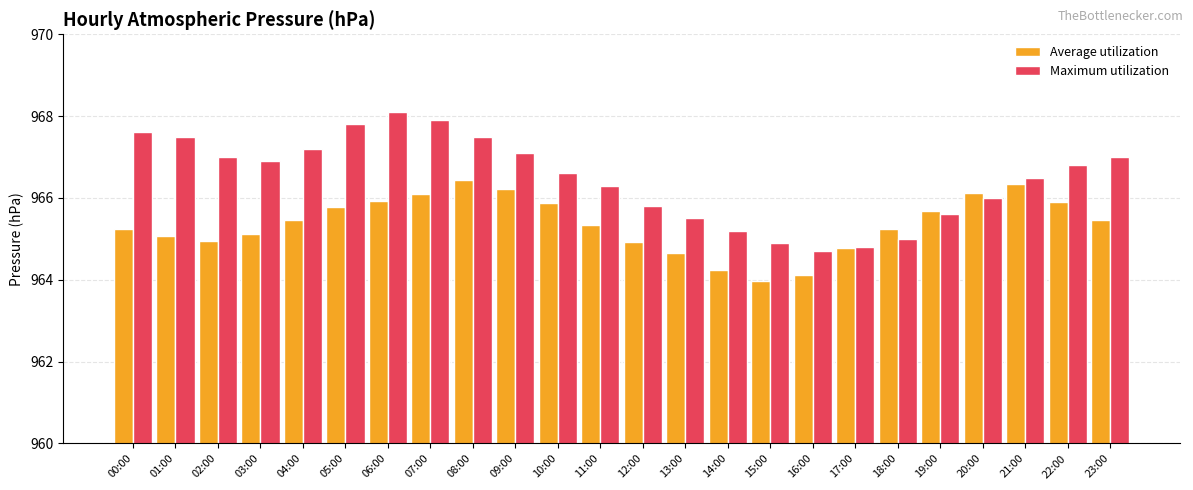

What is the label of the 5th bar from the left?

04:00